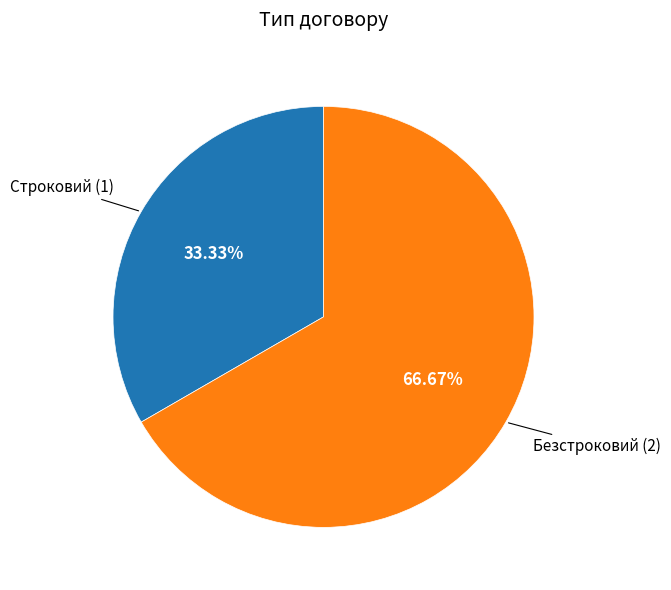

Is there a majority slice in this chart?

Yes